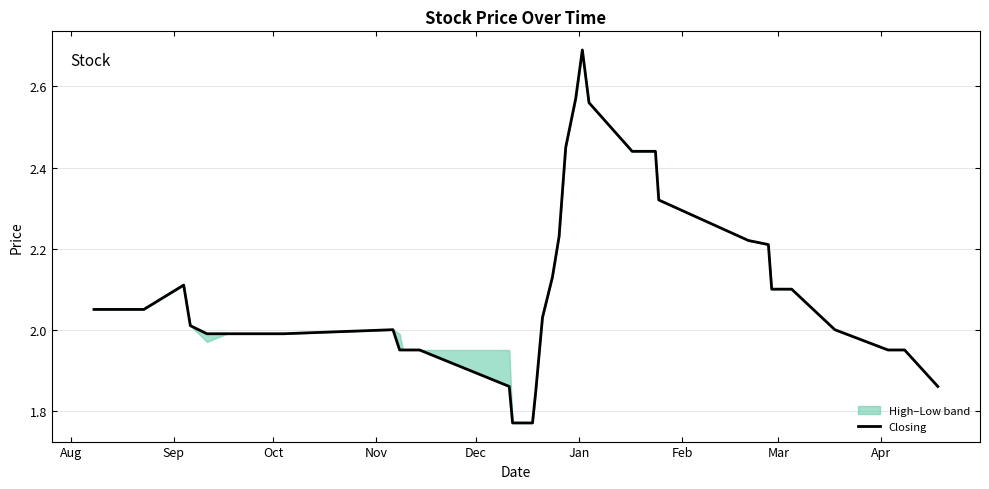

How many lines are shown in the chart?

1